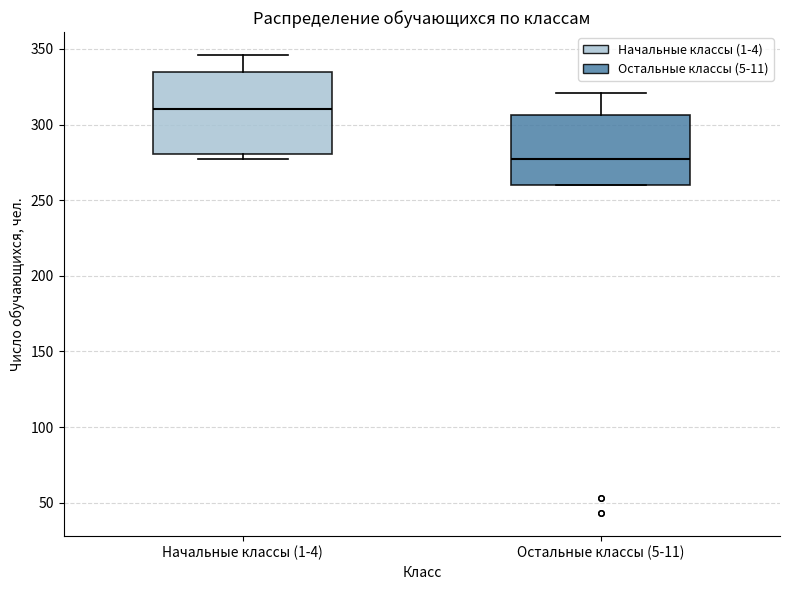

Reading left to right, read every box against the y-axis: the position of its median line, the range the box covers, and the ends of its whiskers. The values are not printed on the chart, so give them approximately, as read against the axis.

Начальные классы (1-4): median 310, box 280 to 335, whiskers 275 to 345
Остальные классы (5-11): median 275, box 260 to 305, whiskers 260 to 320